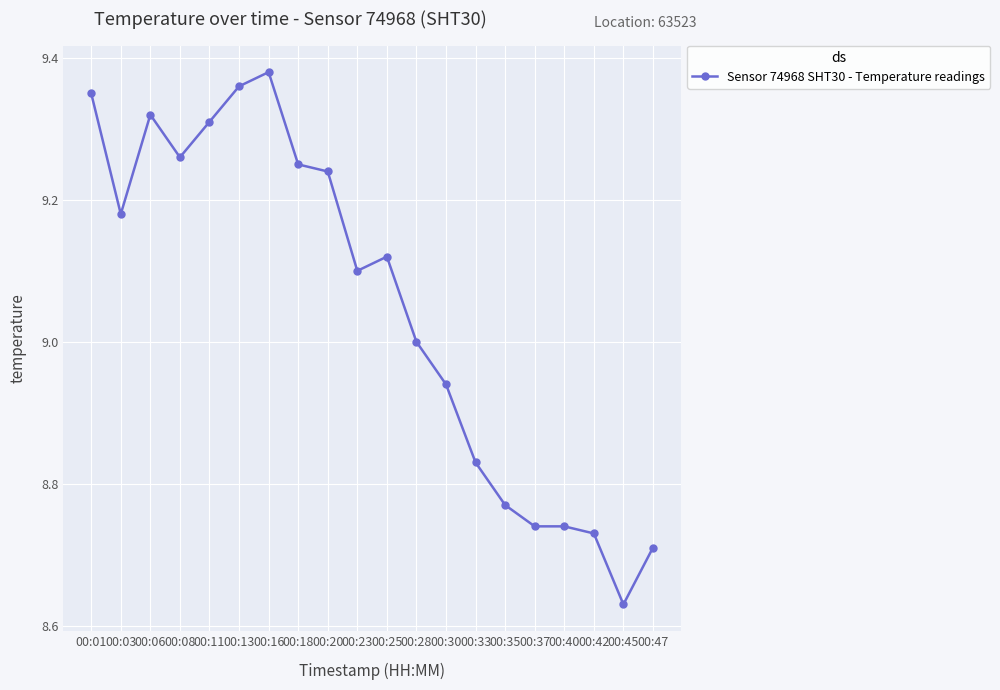

Approximately how many times larger is the value at 00:06 compared to 00:11?

1.0